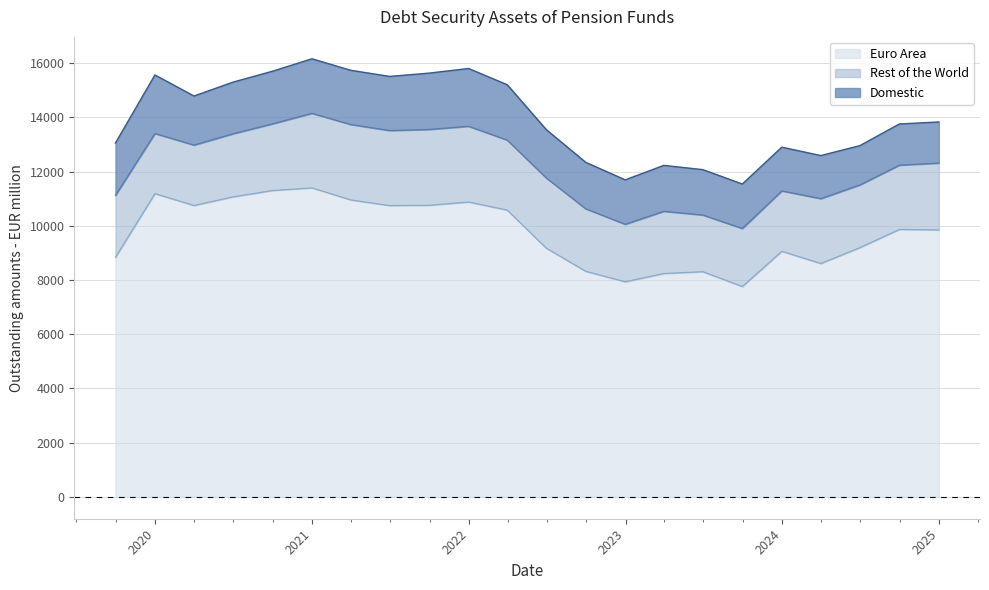

Between 2021-09-30 and 2024-03-31, which series saw the biggest shift?

Euro Area